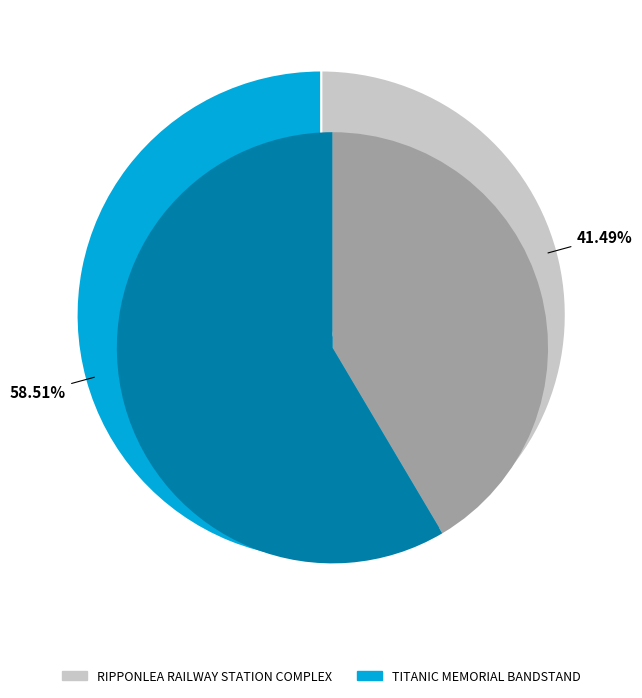

Which slice is the smallest?

RIPPONLEA RAILWAY STATION COMPLEX